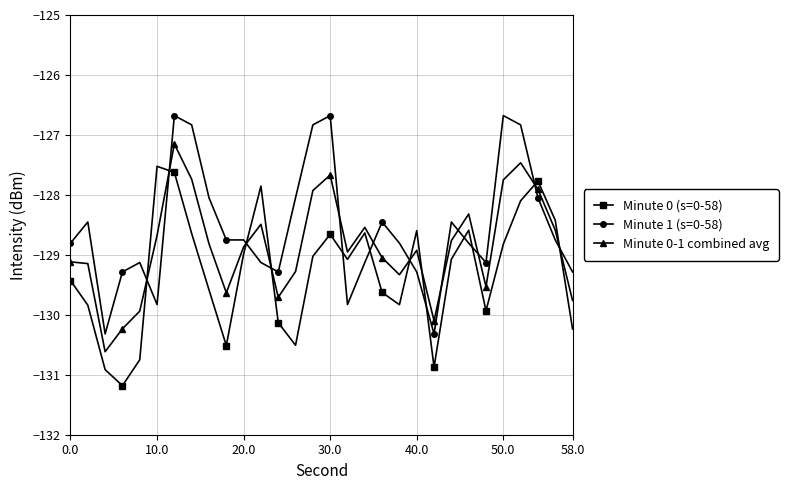

Rank the series by their maximum value, from highest to lowest.

Minute 1 (s=0-58), Minute 0-1 combined avg, Minute 0 (s=0-58)